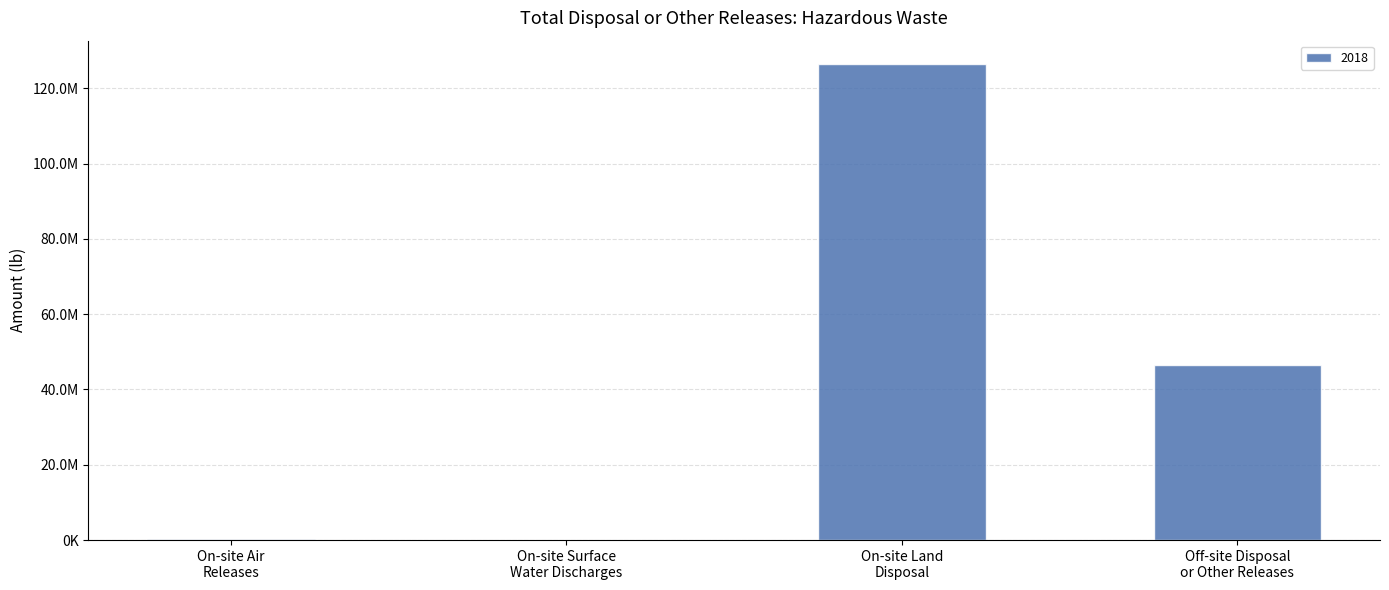

What is the smallest value displayed?

11681.9